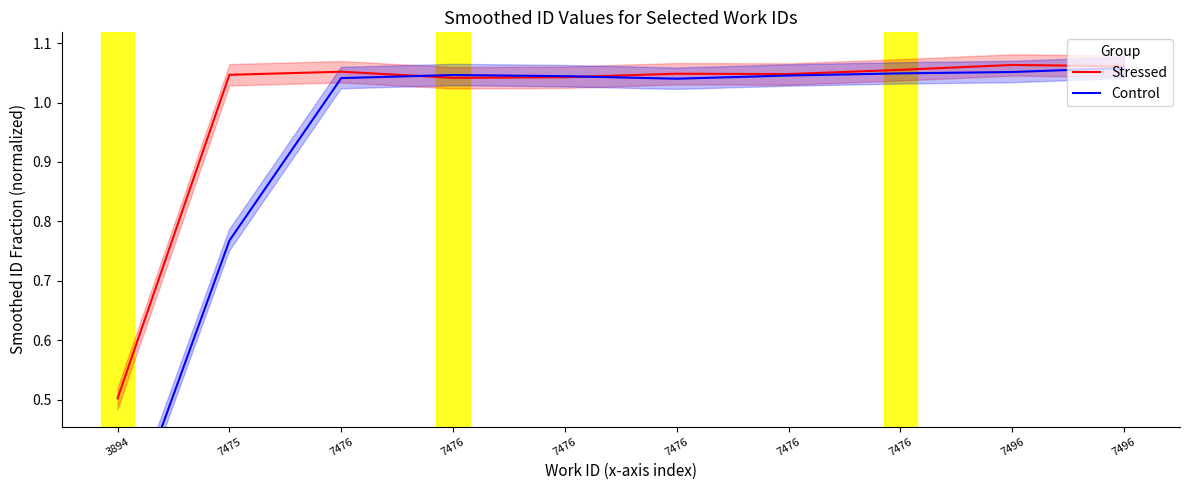

How many data points in Control are above 1?

8